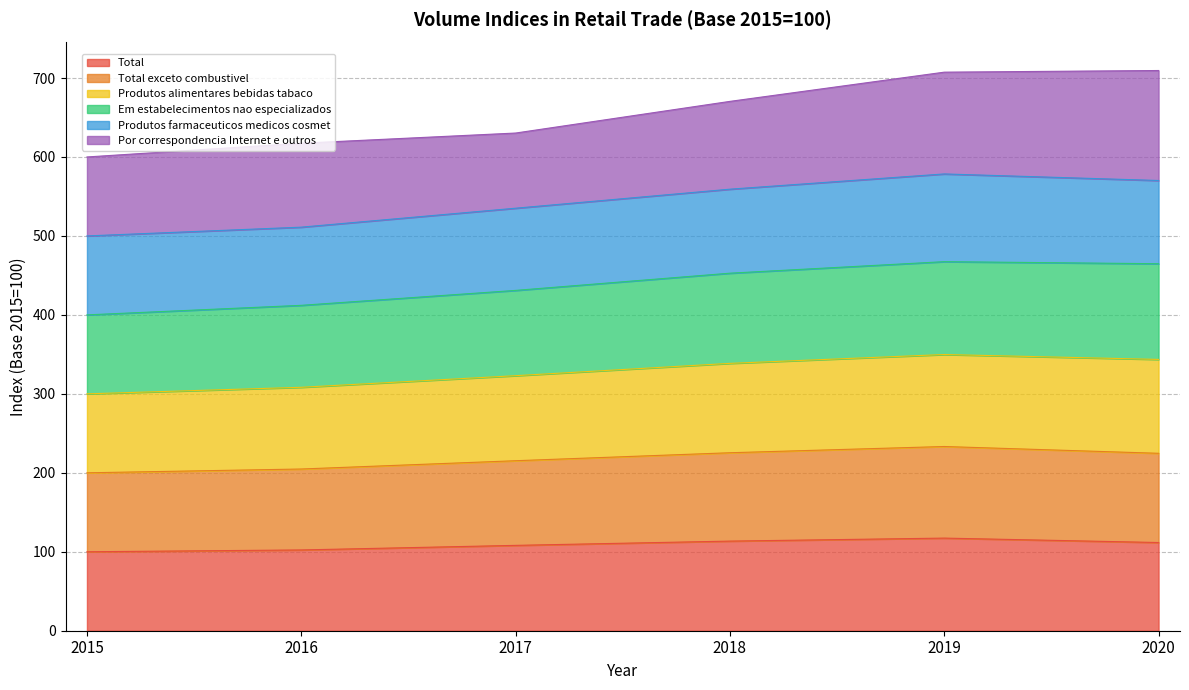

The value of Total at 2017 is 72.9. True or false?

False